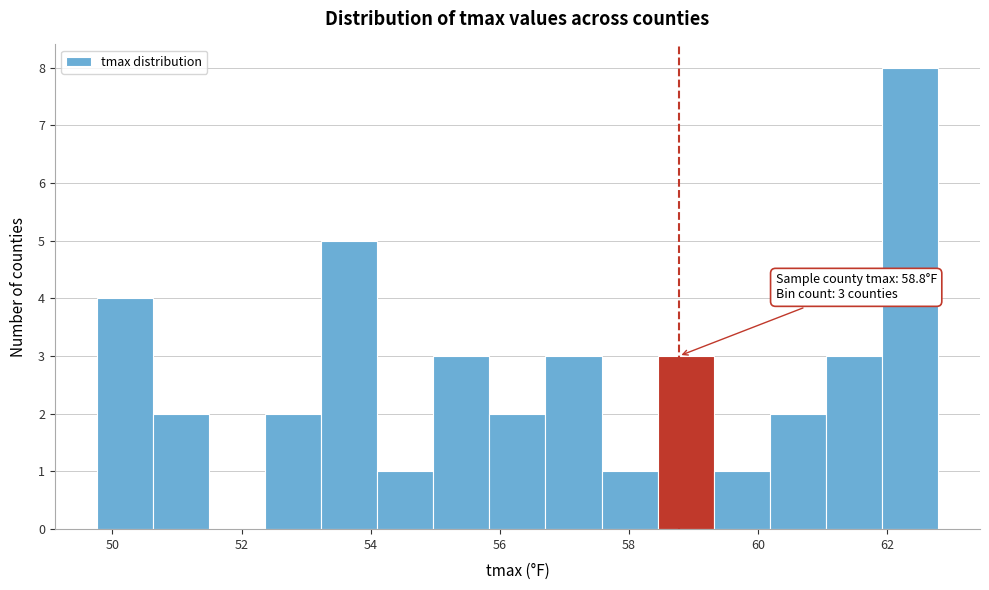

Over which range of the x-axis is the bar tallest?

62.0 to 62.8